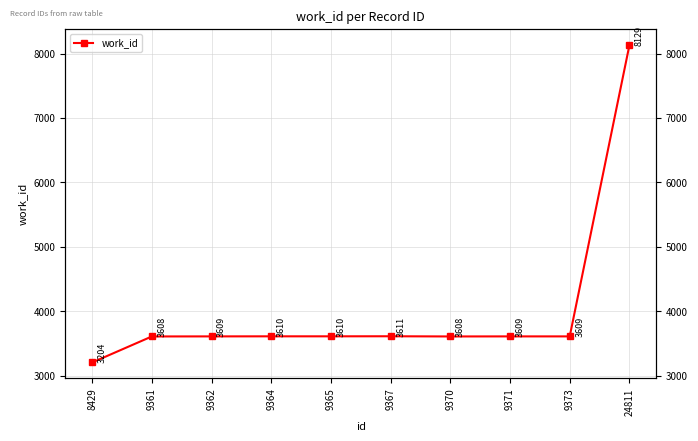

At which label is the value closest to 5666?

9367